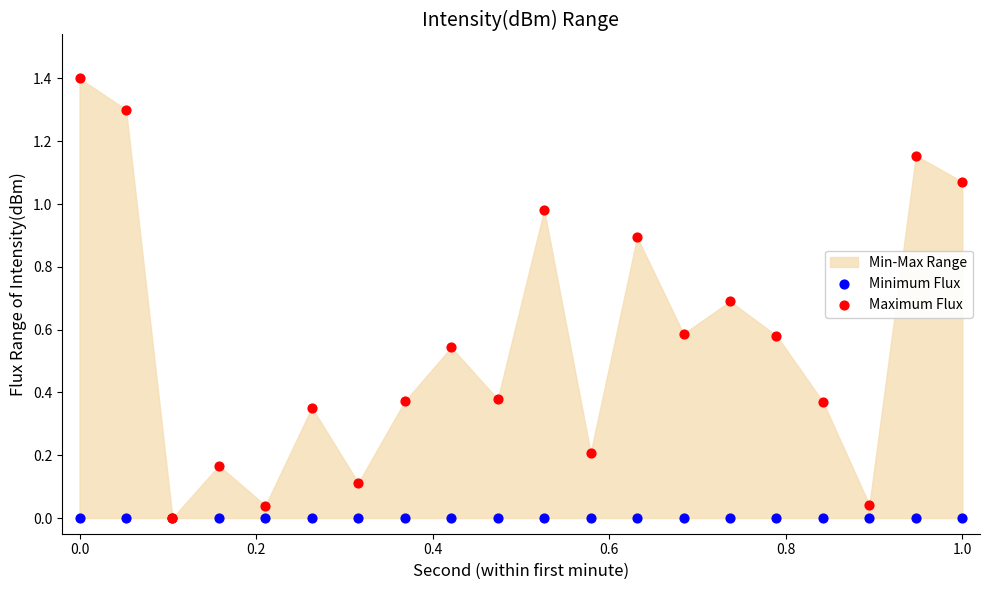

Which series reaches the maximum Y coordinate?

Maximum Flux